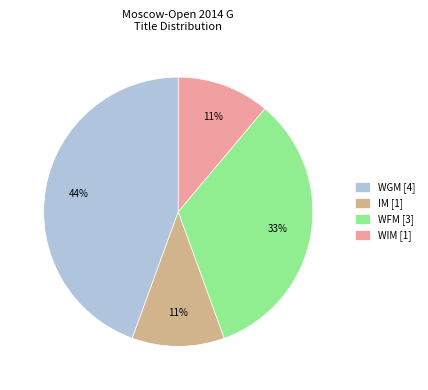

To the nearest percent, what is the difference between the WIM and WFM slice percentages?

22%